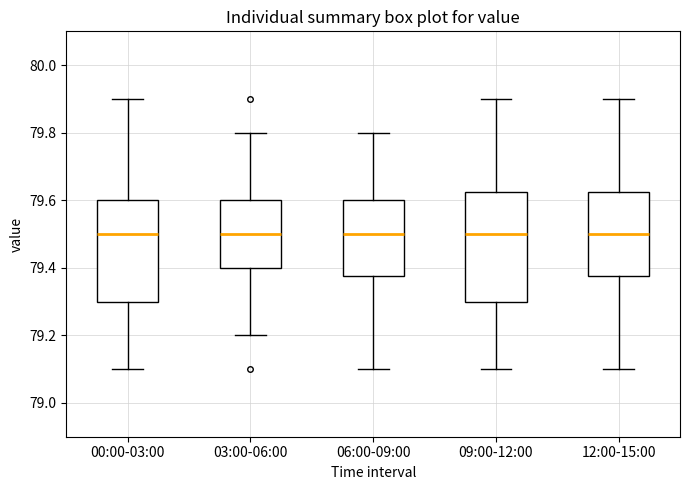

Reading left to right, read every box against the y-axis: the position of its median line, the range the box covers, and the ends of its whiskers. The values are not printed on the chart, so give them approximately, as read against the axis.

00:00-03:00: median 79.50, box 79.30 to 79.60, whiskers 79.10 to 79.90
03:00-06:00: median 79.50, box 79.40 to 79.60, whiskers 79.20 to 79.80
06:00-09:00: median 79.50, box 79.38 to 79.60, whiskers 79.10 to 79.80
09:00-12:00: median 79.50, box 79.30 to 79.62, whiskers 79.10 to 79.90
12:00-15:00: median 79.50, box 79.38 to 79.62, whiskers 79.10 to 79.90